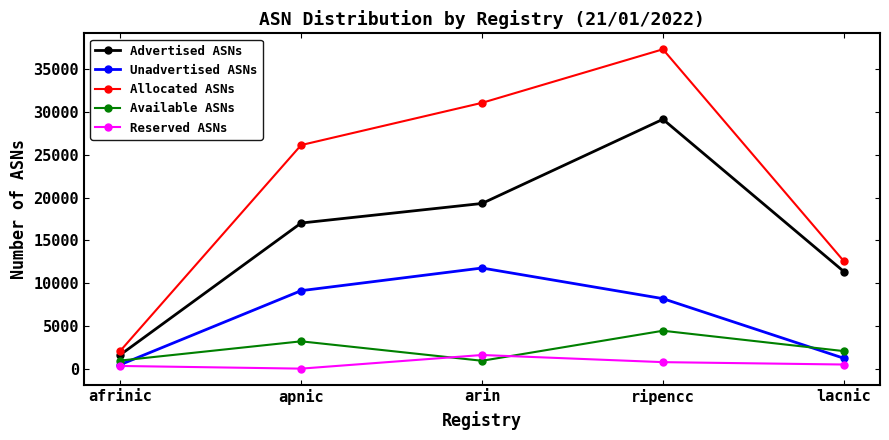

At arin, list the series in order from largest to smallest.

Allocated ASNs, Advertised ASNs, Unadvertised ASNs, Reserved ASNs, Available ASNs